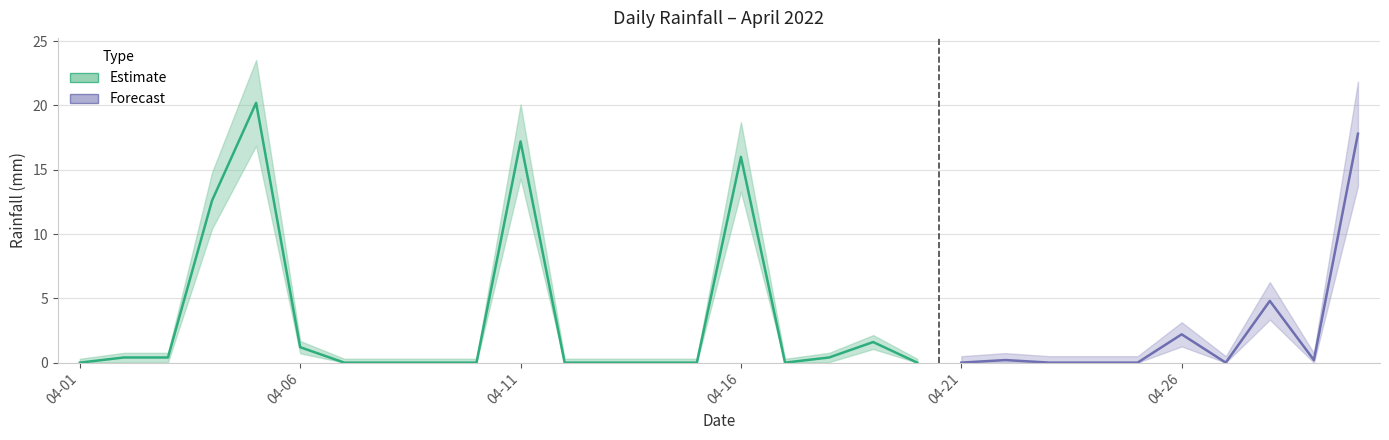

What is the change in value from 2022-04-02 to 2022-04-16?

+15.6